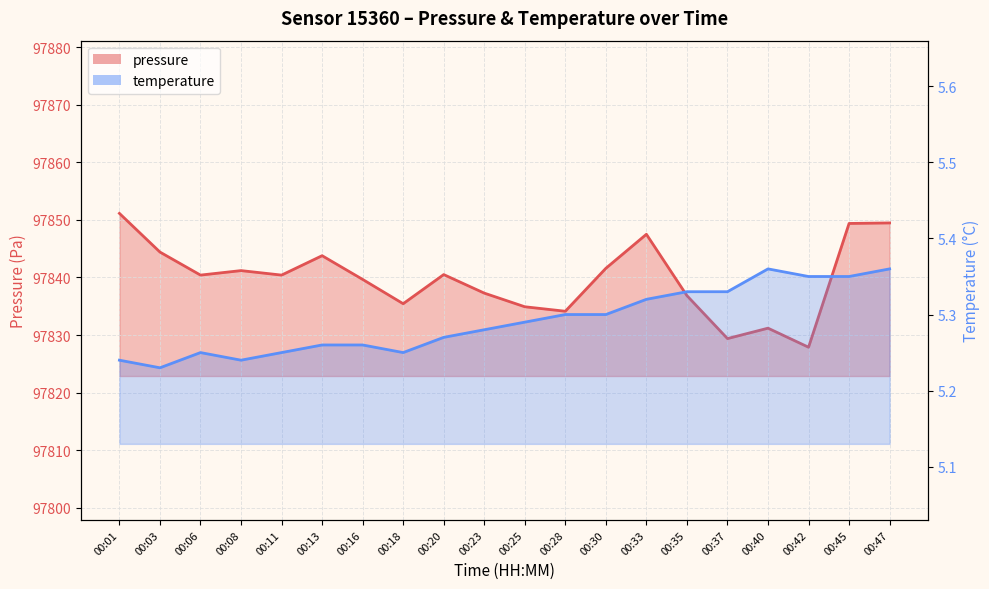

What is the difference between the second highest and second lowest values in the temperature series?

0.1